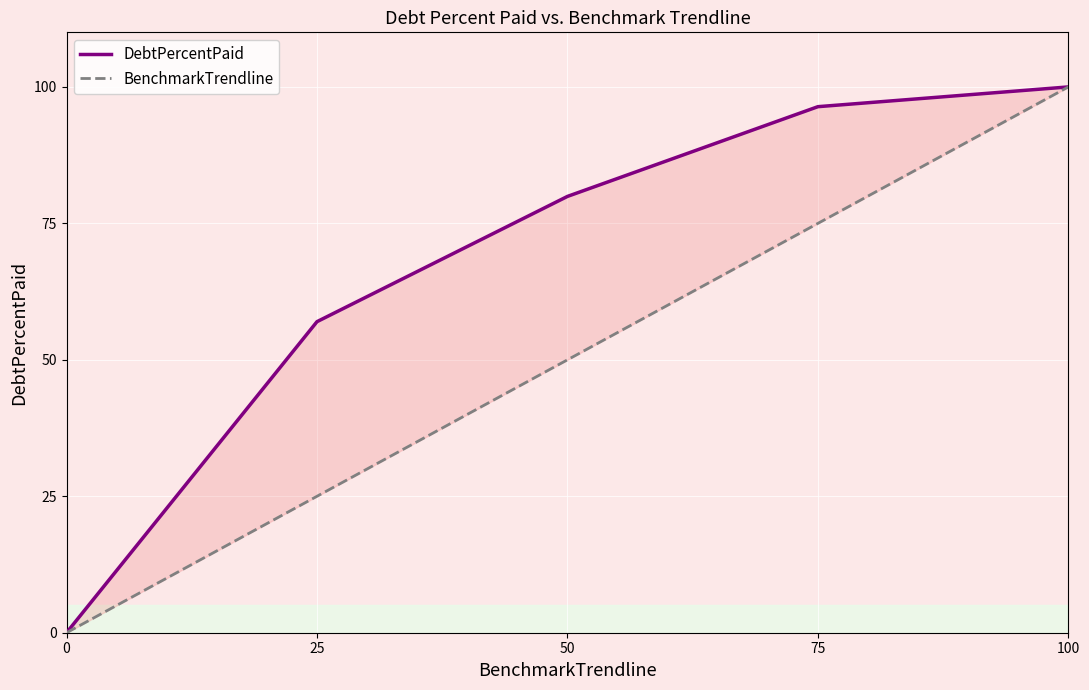

What is the sum of all DebtPercentPaid values?

333.3